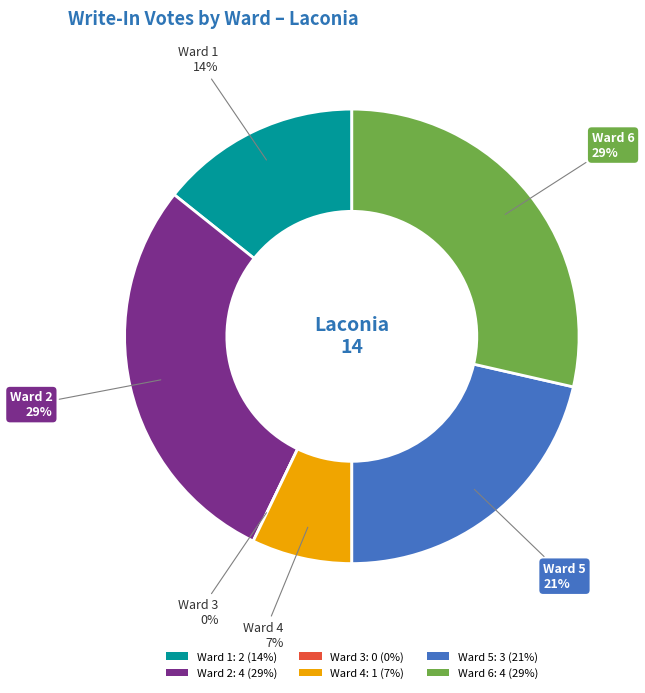

The Ward 5 slice represents 21% of the pie. True or false?

True